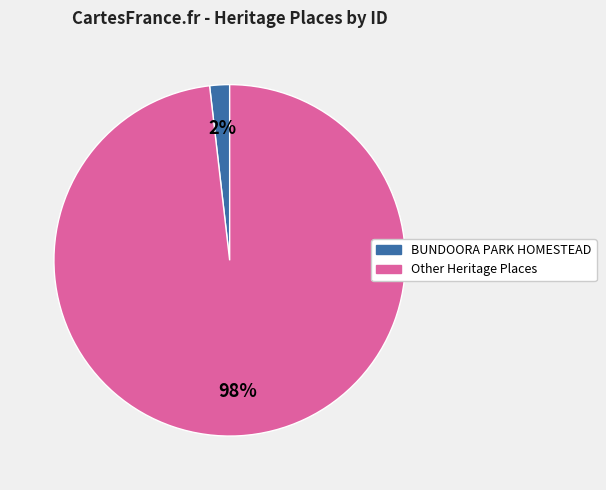

To the nearest percent, what is the difference between the BUNDOORA PARK HOMESTEAD and Other Heritage Places slice percentages?

96%